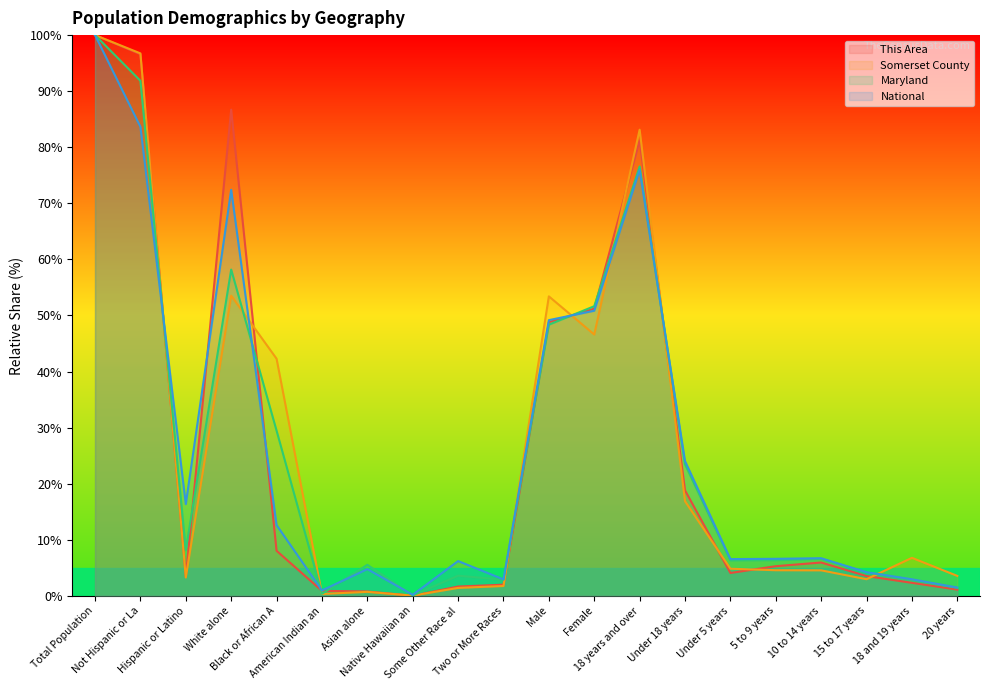

Reading left to right, extract all data points from this chart.

This Area: 100.0	96.6	3.4	86.7	8.0	0.9	0.8	0.0	1.6	2.0	48.8	51.2	81.2	18.8	4.1	5.3	5.9	3.5	2.3	1.1
Somerset County: 100.0	96.7	3.3	53.5	42.3	0.3	0.7	0.0	1.4	1.7	53.4	46.6	83.1	16.9	4.8	4.6	4.5	3.0	6.8	3.5
Maryland: 100.0	91.8	8.2	58.2	29.4	0.4	5.5	0.1	3.6	2.9	48.4	51.6	76.6	23.4	6.3	6.4	6.6	4.2	2.8	1.4
National: 100.0	83.7	16.3	72.4	12.6	0.9	4.8	0.2	6.2	2.9	49.2	50.8	76.0	24.0	6.5	6.6	6.7	4.2	2.9	1.5